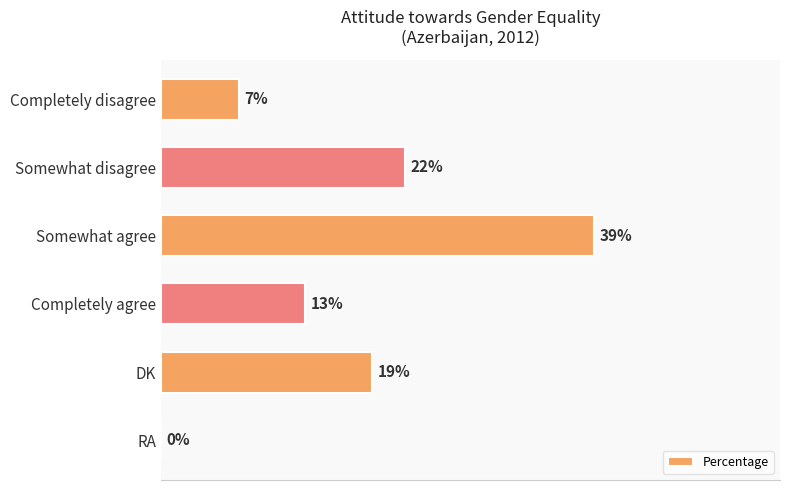

Between Completely agree and RA, which is larger?

Completely agree